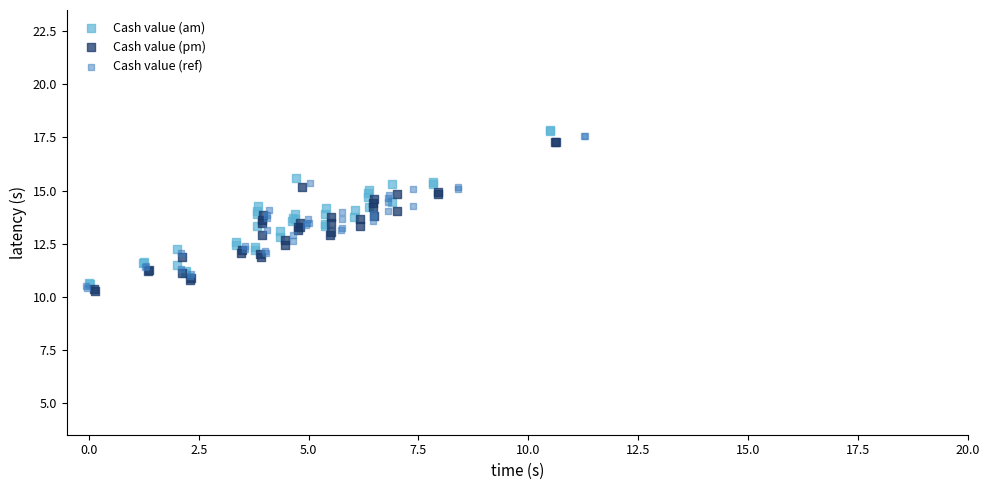

Which series has the widest spread of Y values?

Cash value (am)